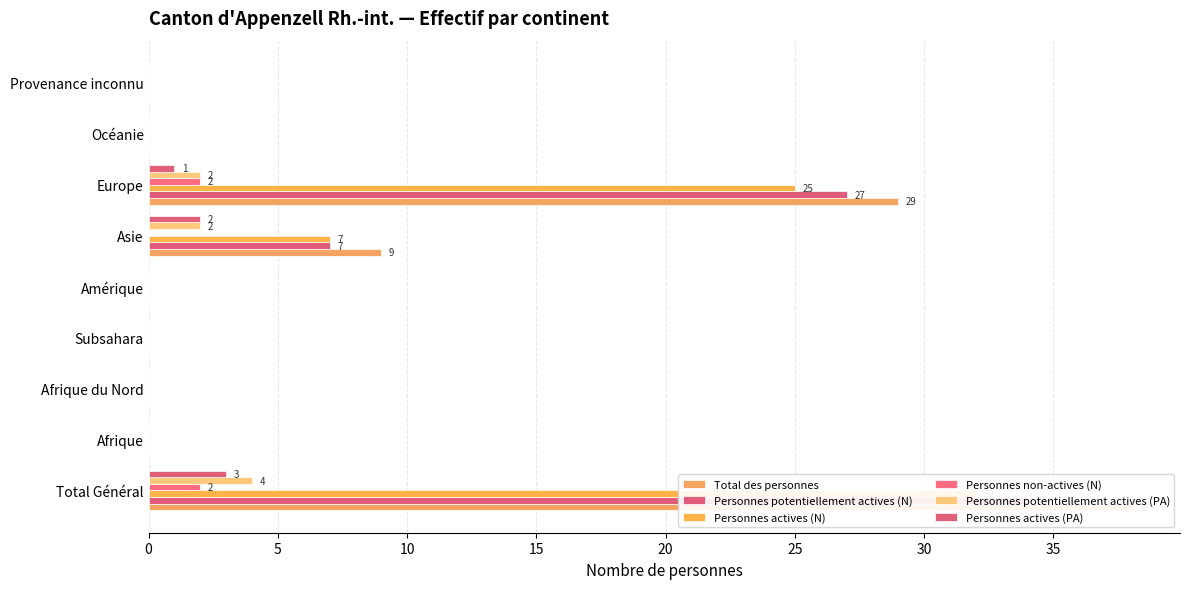

How many values in the Personnes potentiellement actives (N) series exceed 0?

3